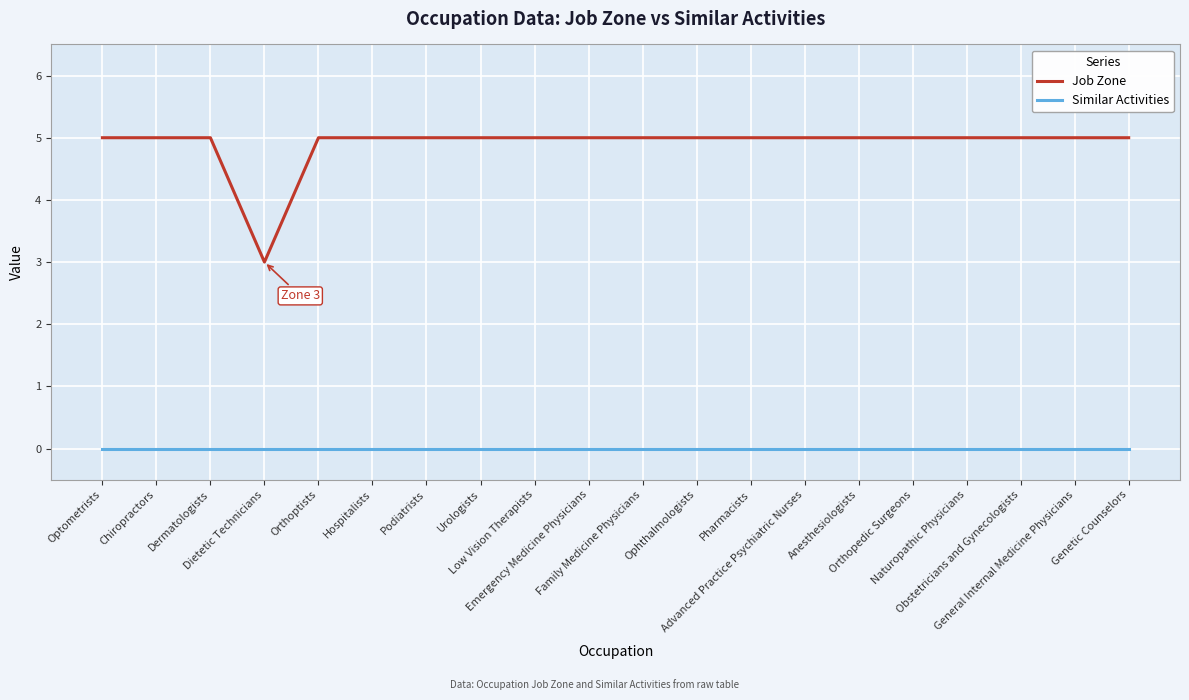

What is the greatest value displayed?

5